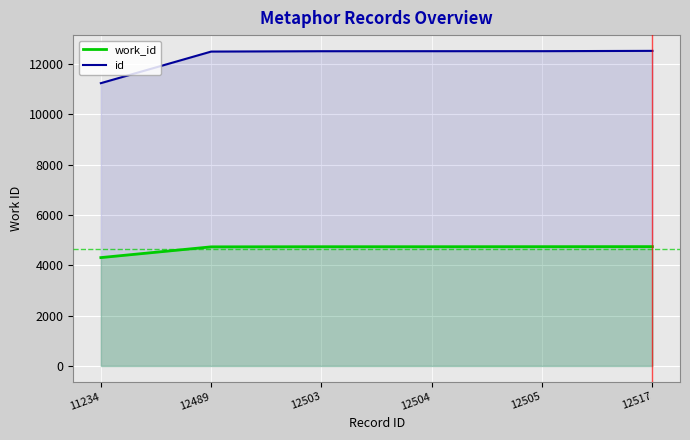

What is the smallest value displayed?

4305